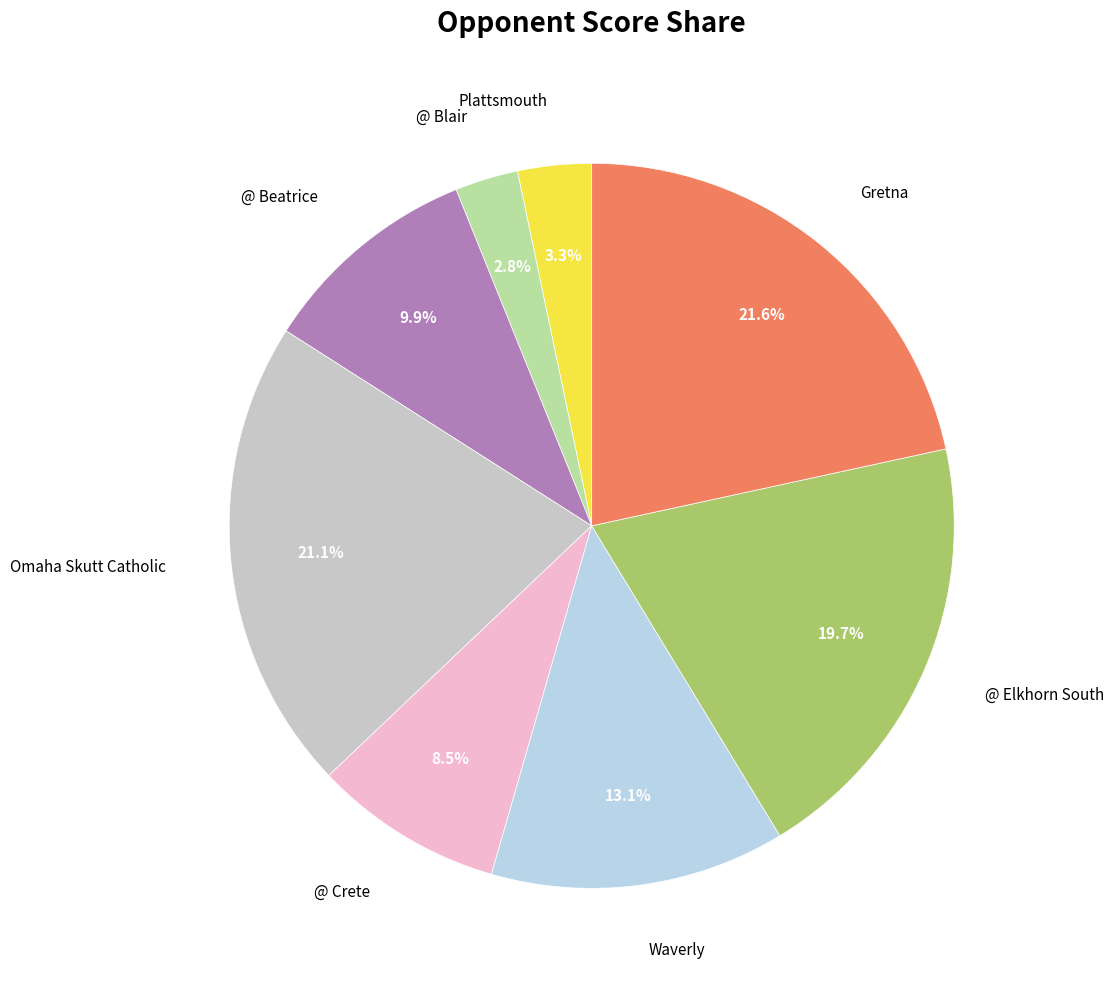

How many slices are in this pie chart?

8